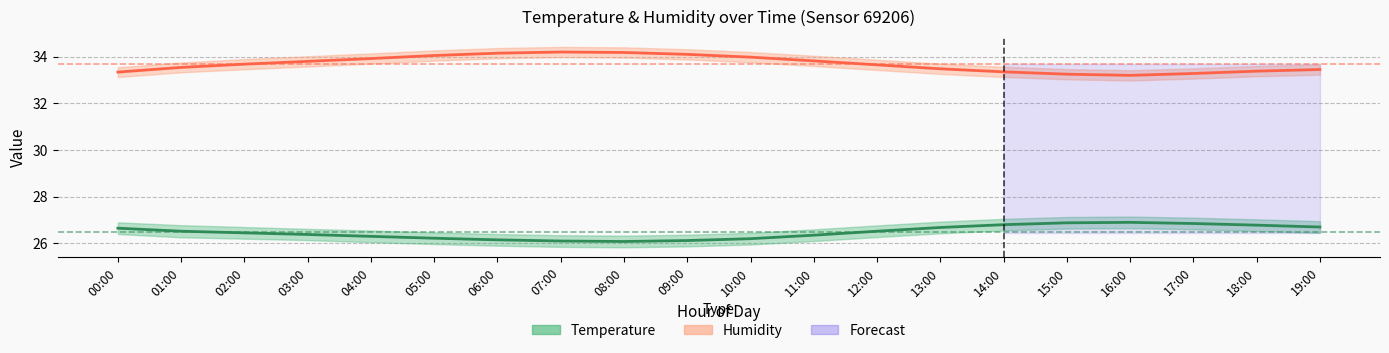

How many series are shown in this chart?

2